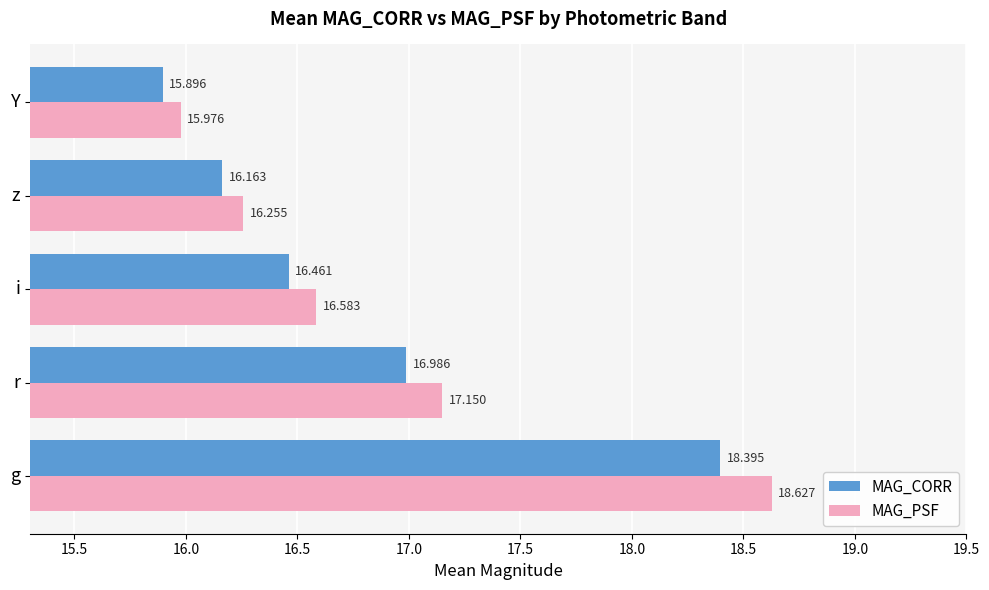

Which label corresponds to the largest value in the chart?

g